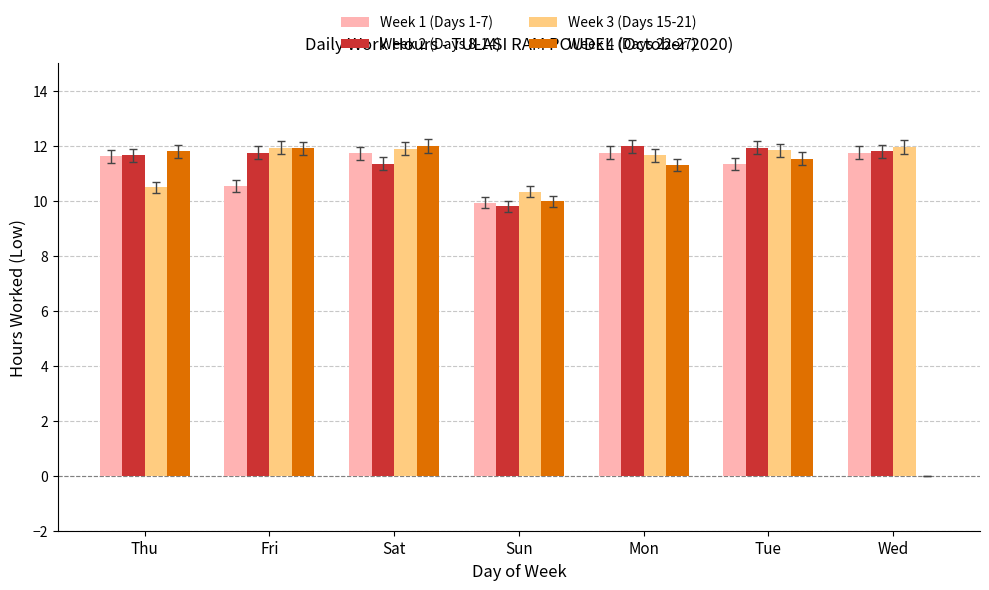

What is the sum of the Week 4 (Days 22-27) values at Thu and Tue?

23.3